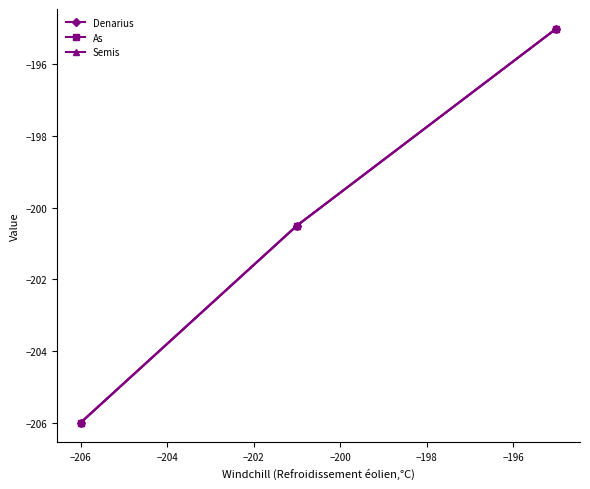

What is the value of the Denarius point at the 3rd from the left?

-195.0